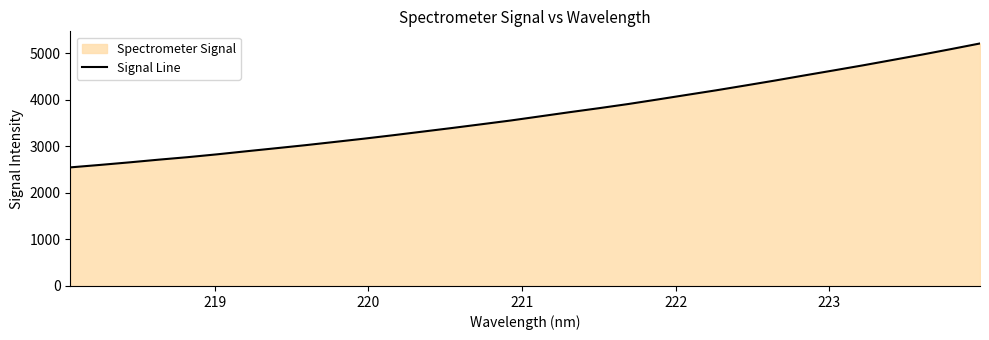

What is the greatest value displayed?

5212.8